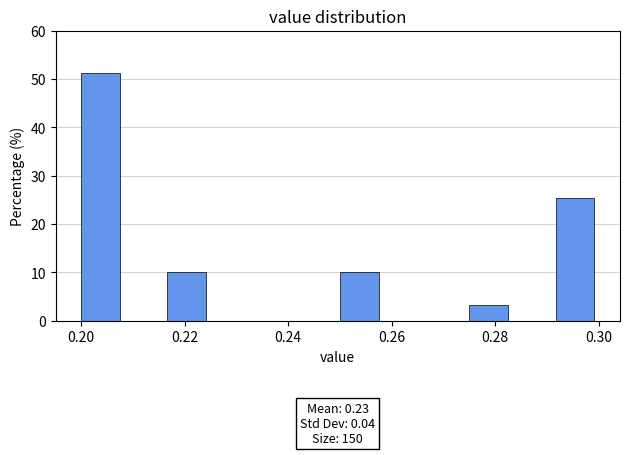

Which range on the x-axis has the tallest bar?

0.200 to 0.208